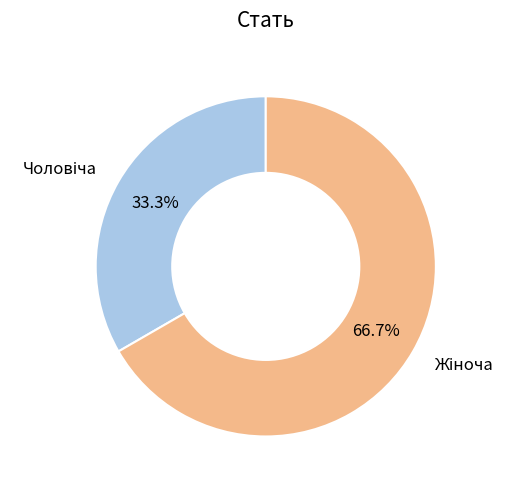

Does any single category account for the majority?

Yes